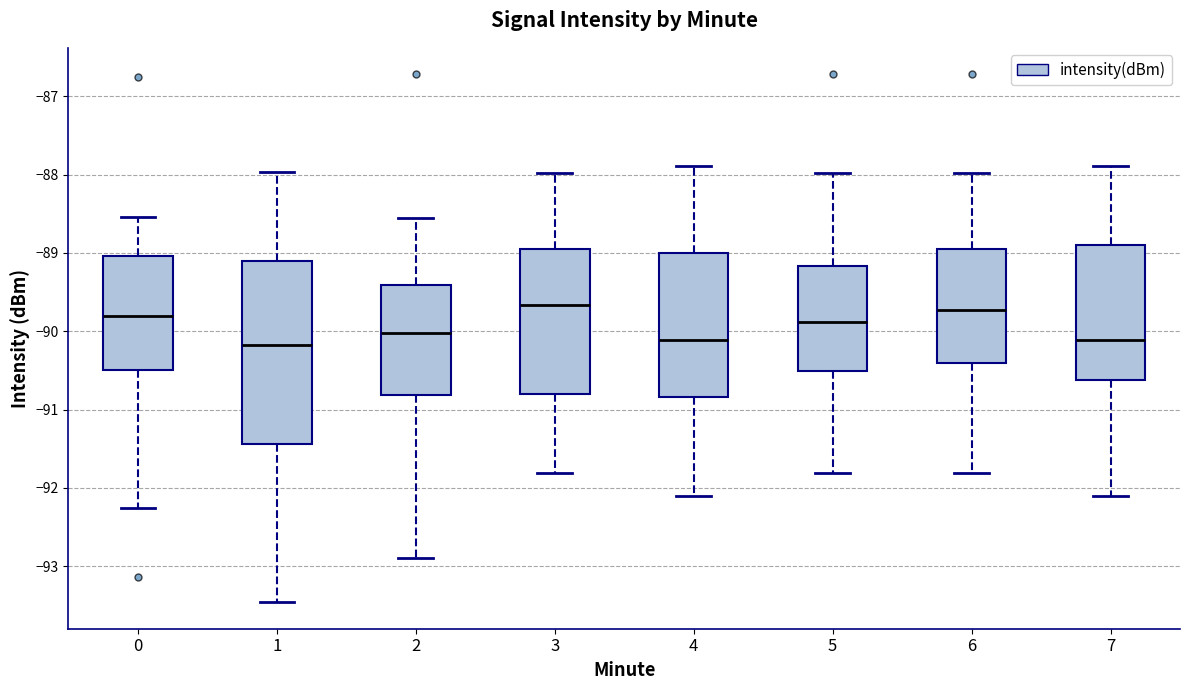

Reading left to right, read every box against the y-axis: the position of its median line, the range the box covers, and the ends of its whiskers. The values are not printed on the chart, so give them approximately, as read against the axis.

0: median -89.8, box -90.5 to -89.0, whiskers -92.3 to -88.5
1: median -90.2, box -91.4 to -89.1, whiskers -93.5 to -88.0
2: median -90.0, box -90.8 to -89.4, whiskers -92.9 to -88.6
3: median -89.7, box -90.8 to -88.9, whiskers -91.8 to -88.0
4: median -90.1, box -90.8 to -89.0, whiskers -92.1 to -87.9
5: median -89.9, box -90.5 to -89.2, whiskers -91.8 to -88.0
6: median -89.7, box -90.4 to -88.9, whiskers -91.8 to -88.0
7: median -90.1, box -90.6 to -88.9, whiskers -92.1 to -87.9